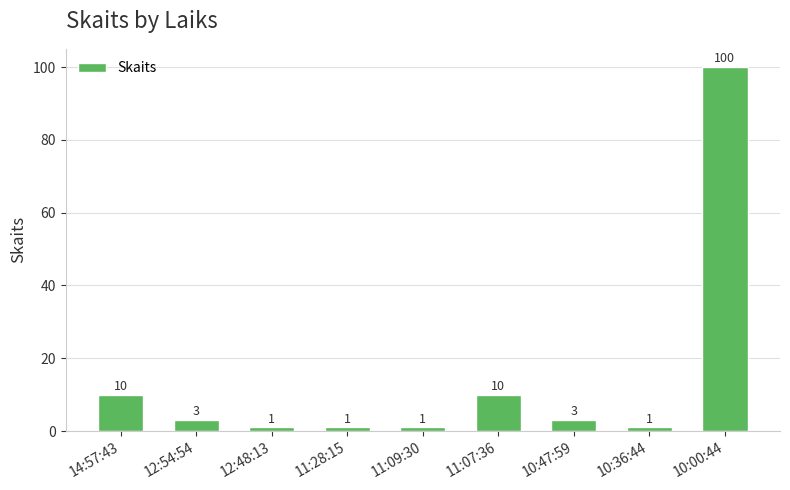

Is it true that the value at 10:00:44 is 163?

False